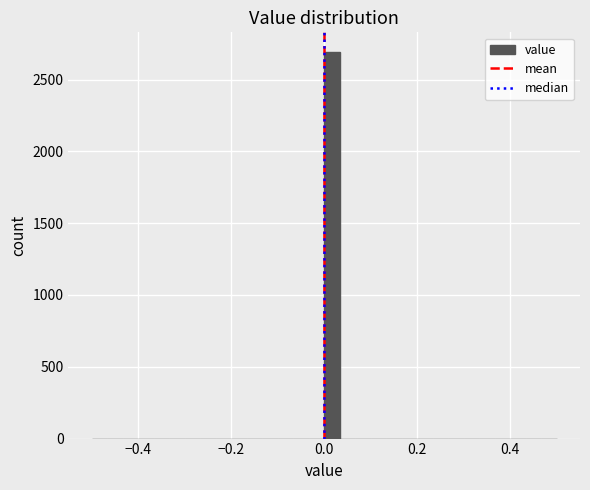

Read against the x-axis, roughly where is the centre of the tallest bar?

0.02